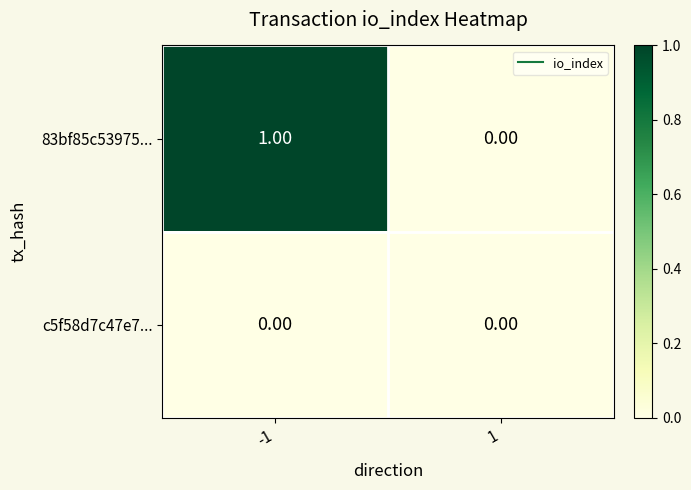

Rank the series by their maximum value, from highest to lowest.

83bf85c53975..., c5f58d7c47e7...